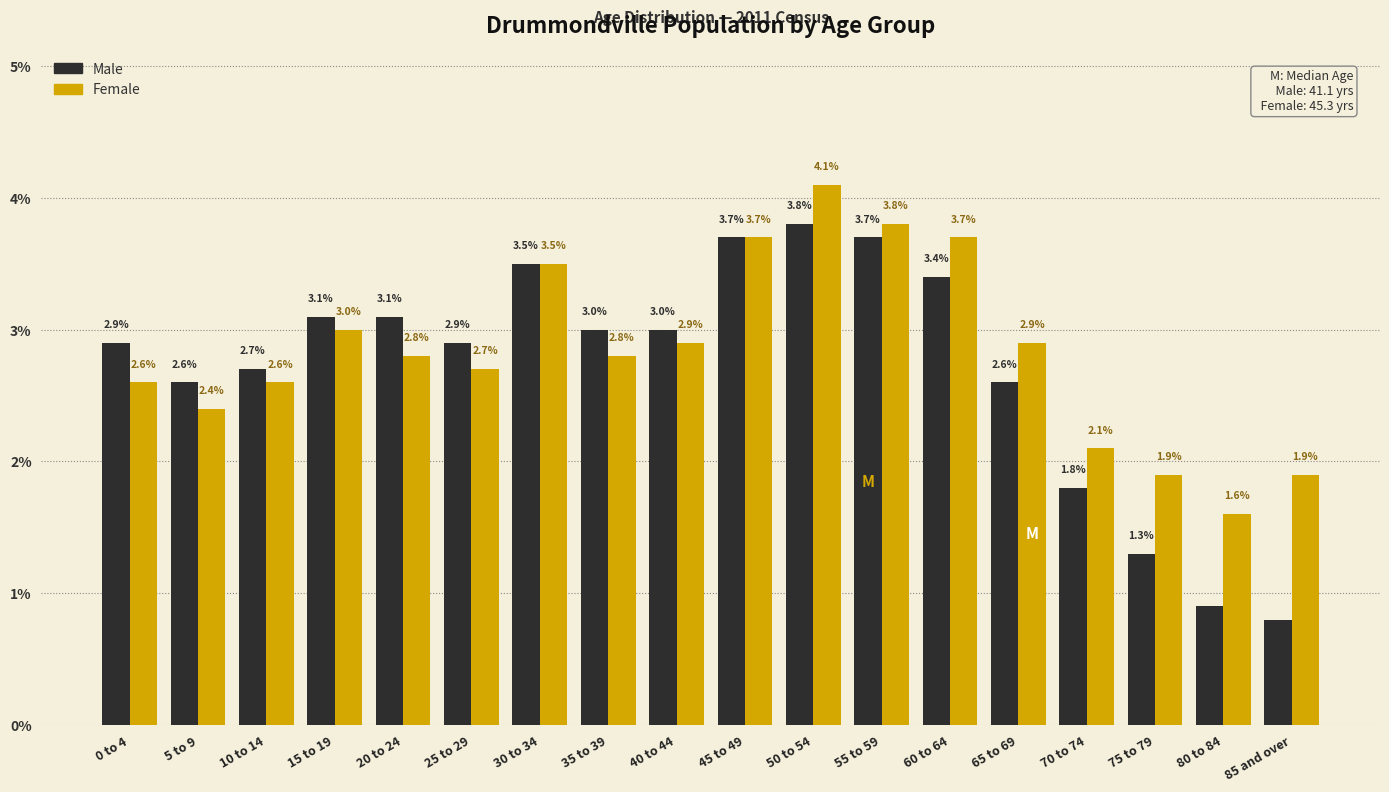

Reading left to right, what are all the values shown in this chart?

Male: 0 to 4=2.9	5 to 9=2.6	10 to 14=2.7	15 to 19=3.1	20 to 24=3.1	25 to 29=2.9	30 to 34=3.5	35 to 39=3.0	40 to 44=3.0	45 to 49=3.7	50 to 54=3.8	55 to 59=3.7	60 to 64=3.4	65 to 69=2.6	70 to 74=1.8	75 to 79=1.3	80 to 84=0.9	85 and over=0.8
Female: 0 to 4=2.6	5 to 9=2.4	10 to 14=2.6	15 to 19=3.0	20 to 24=2.8	25 to 29=2.7	30 to 34=3.5	35 to 39=2.8	40 to 44=2.9	45 to 49=3.7	50 to 54=4.1	55 to 59=3.8	60 to 64=3.7	65 to 69=2.9	70 to 74=2.1	75 to 79=1.9	80 to 84=1.6	85 and over=1.9